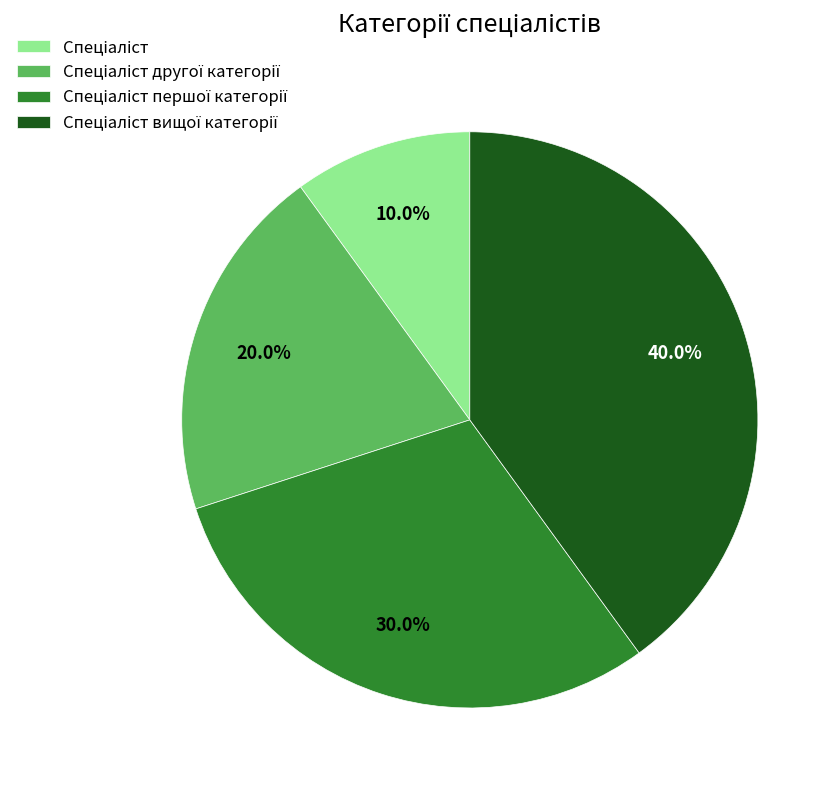

Is there a majority slice in this chart?

No